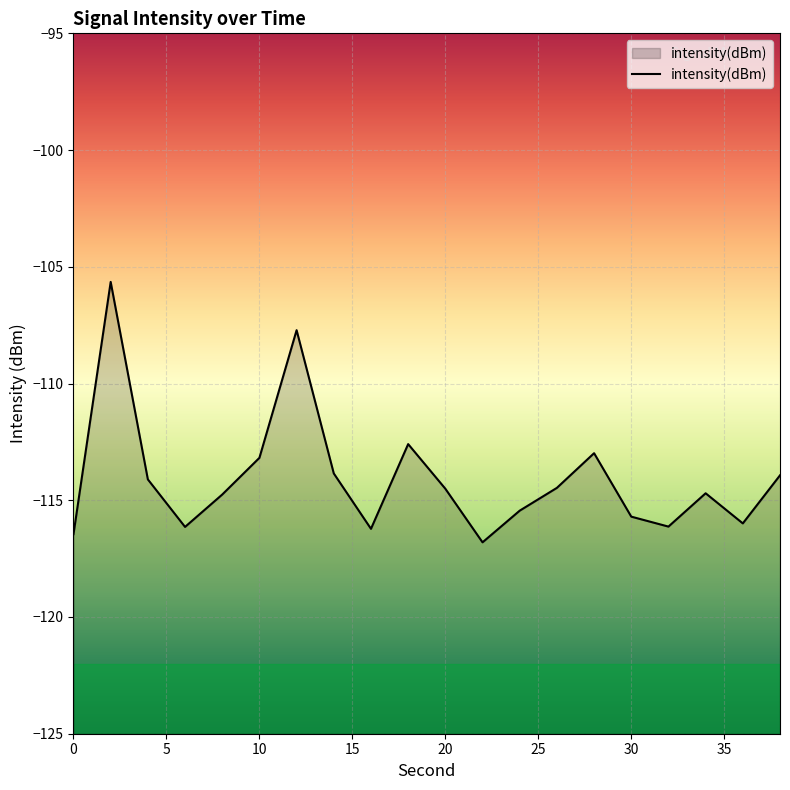

What is the average value?

-114.1